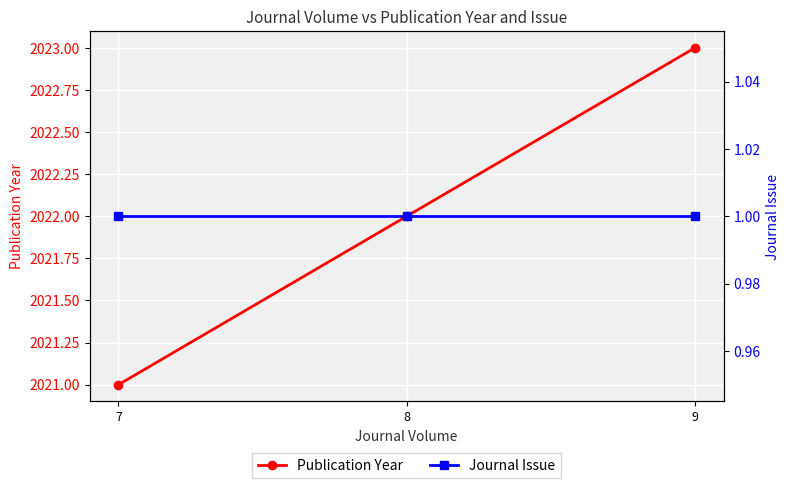

Which label corresponds to the smallest value in the chart?

7